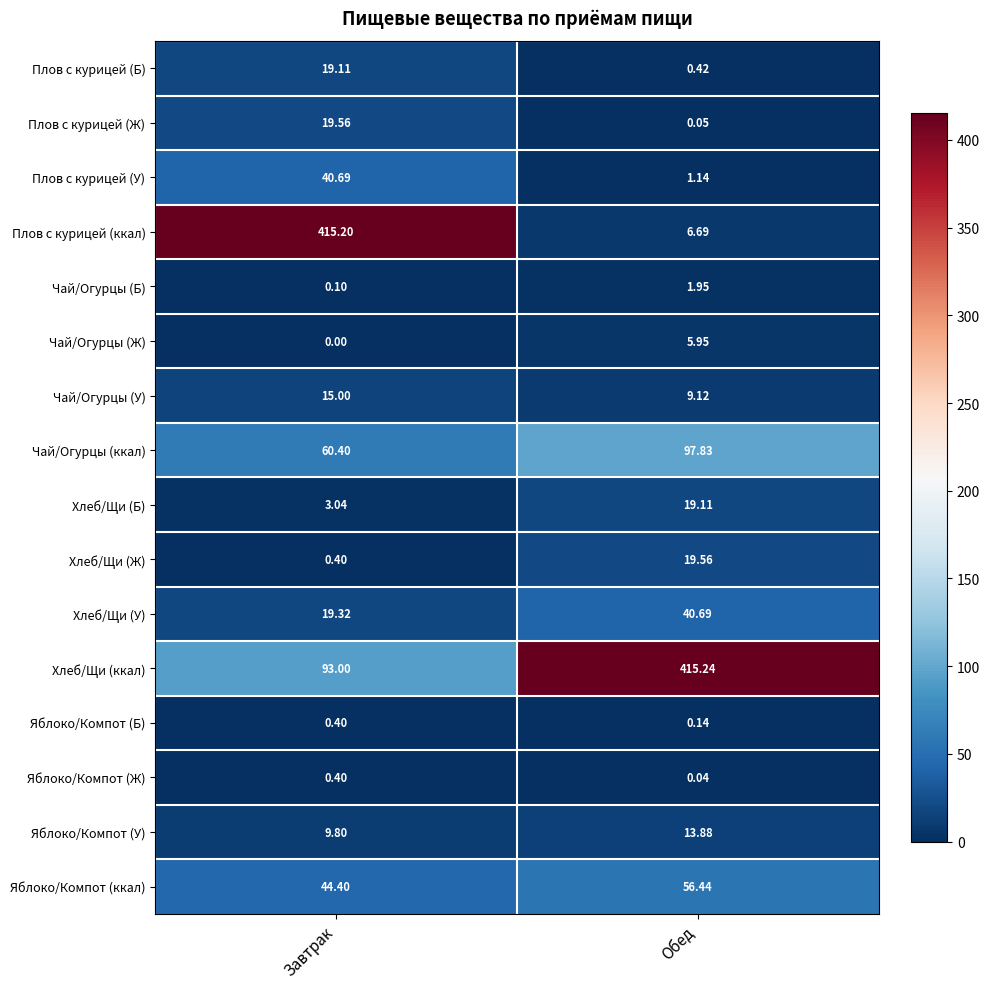

What is the greatest value displayed?

415.2